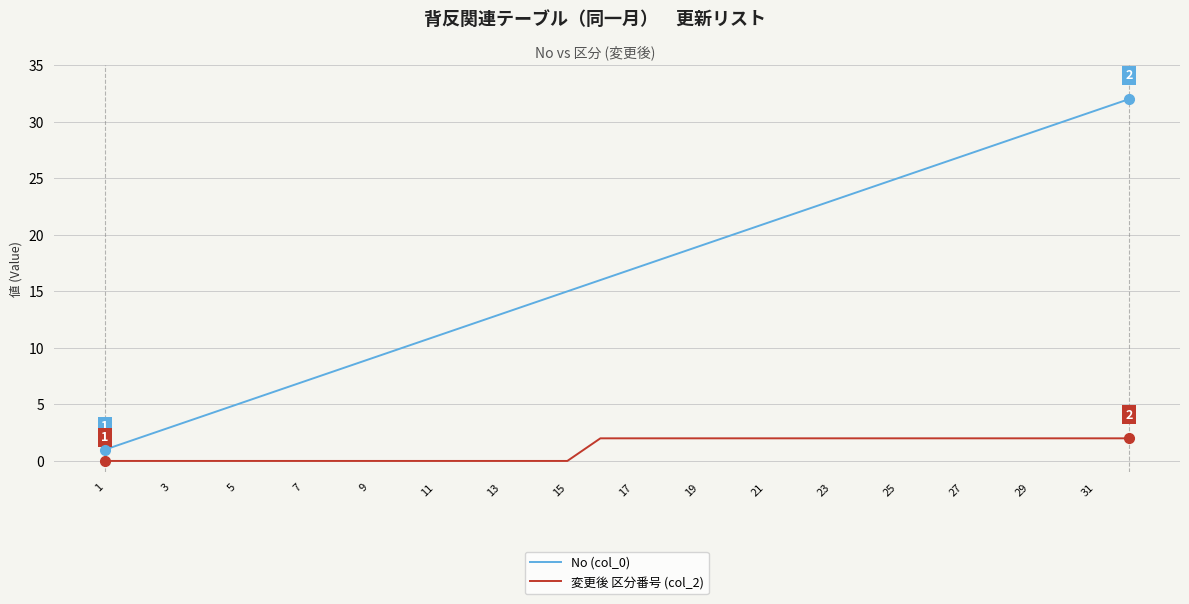

Count the number of data series in this chart.

2